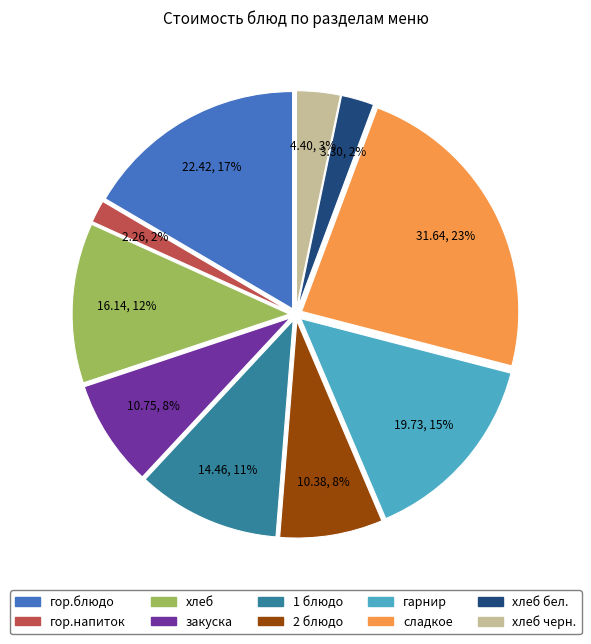

The 2 блюдо slice represents 8% of the pie. True or false?

True